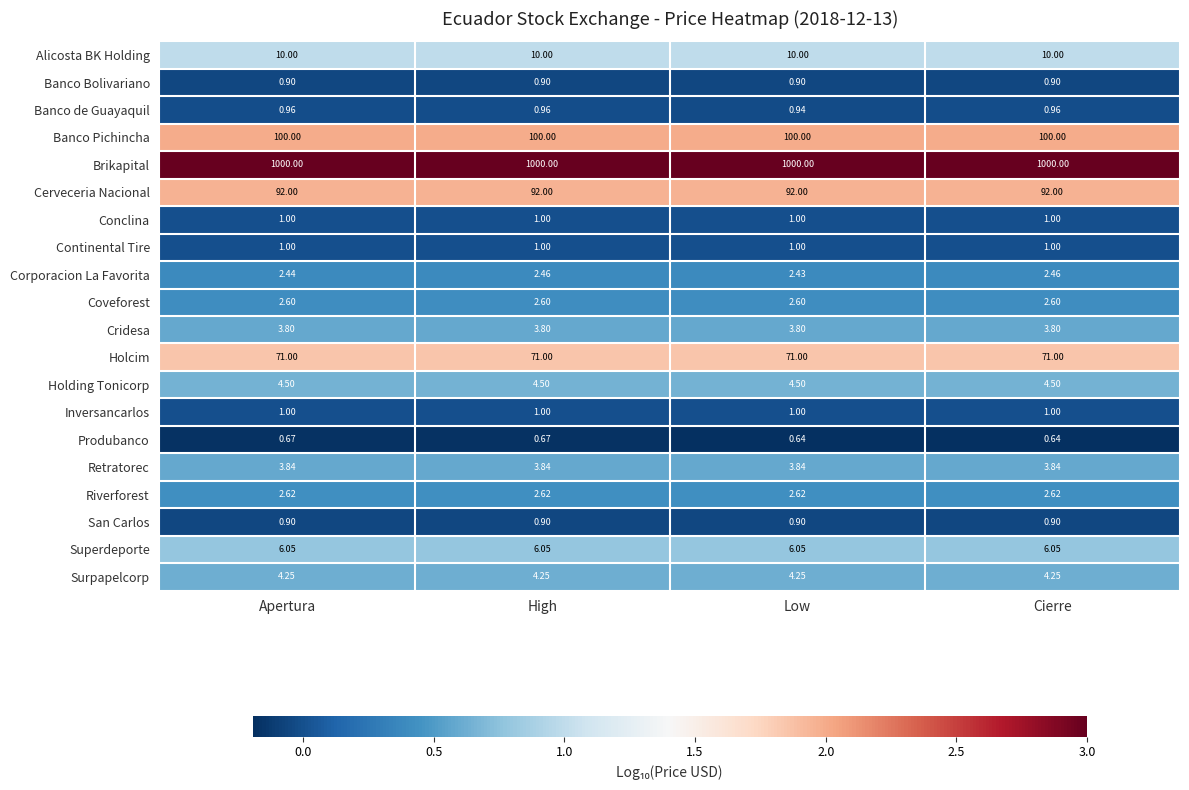

At which category is the sum across all series the highest?

High